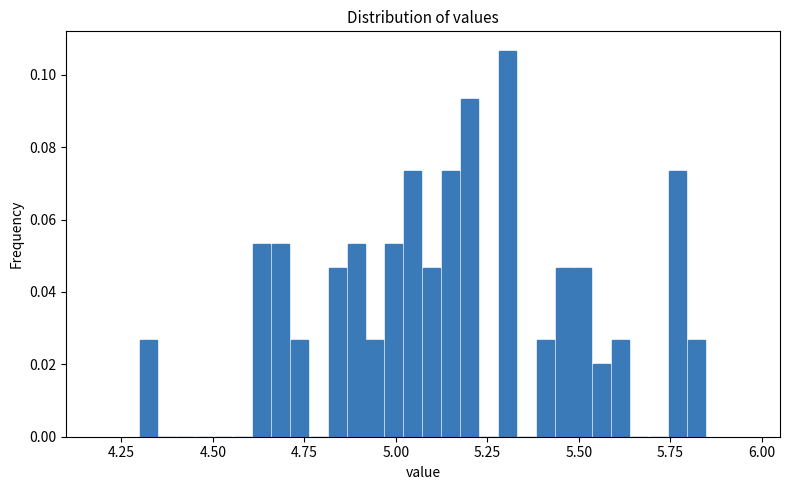

Read against the x-axis, roughly where is the centre of the tallest bar?

5.30